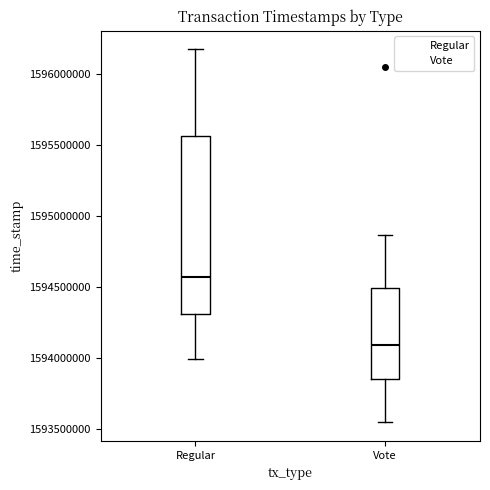

Which box's median line is the lowest?

Vote